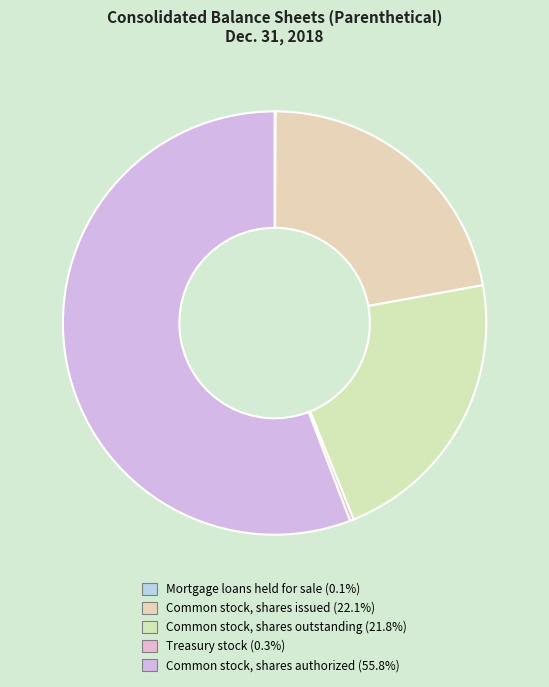

To the nearest percent, what is the combined percentage of Mortgage loans held for sale and Common stock, shares outstanding?

22%